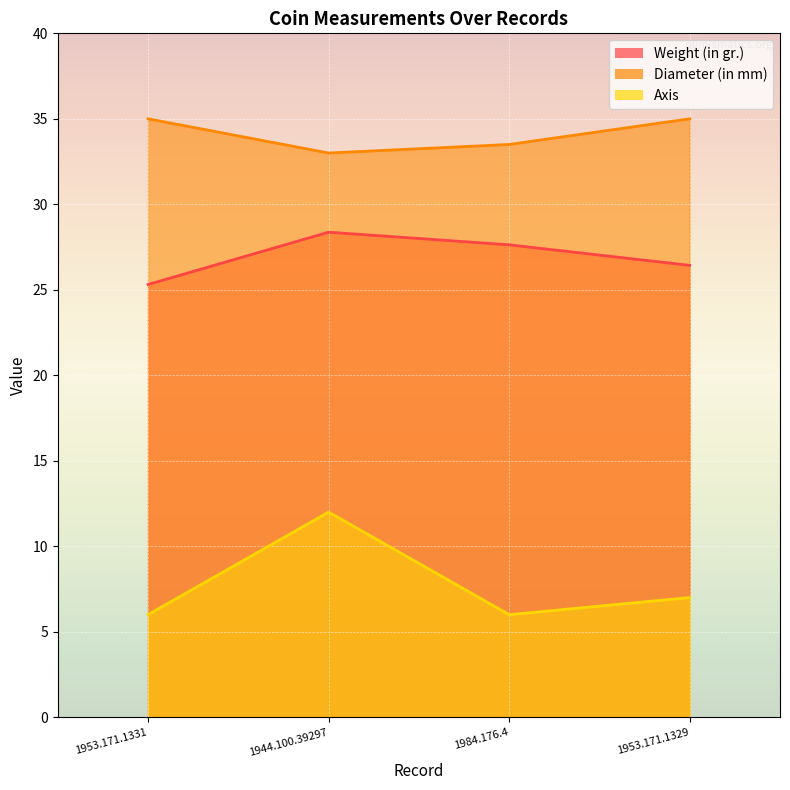

At which category does the chart reach its peak across all series?

1953.171.1331